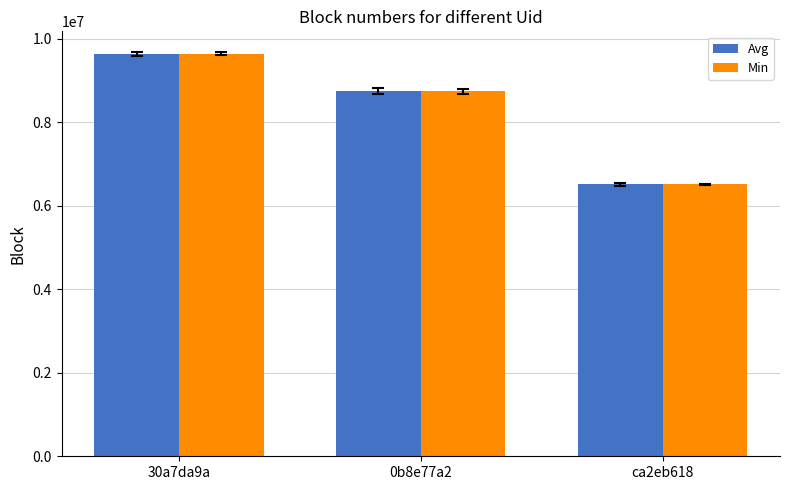

What is the lowest value of the Min series?

6511029